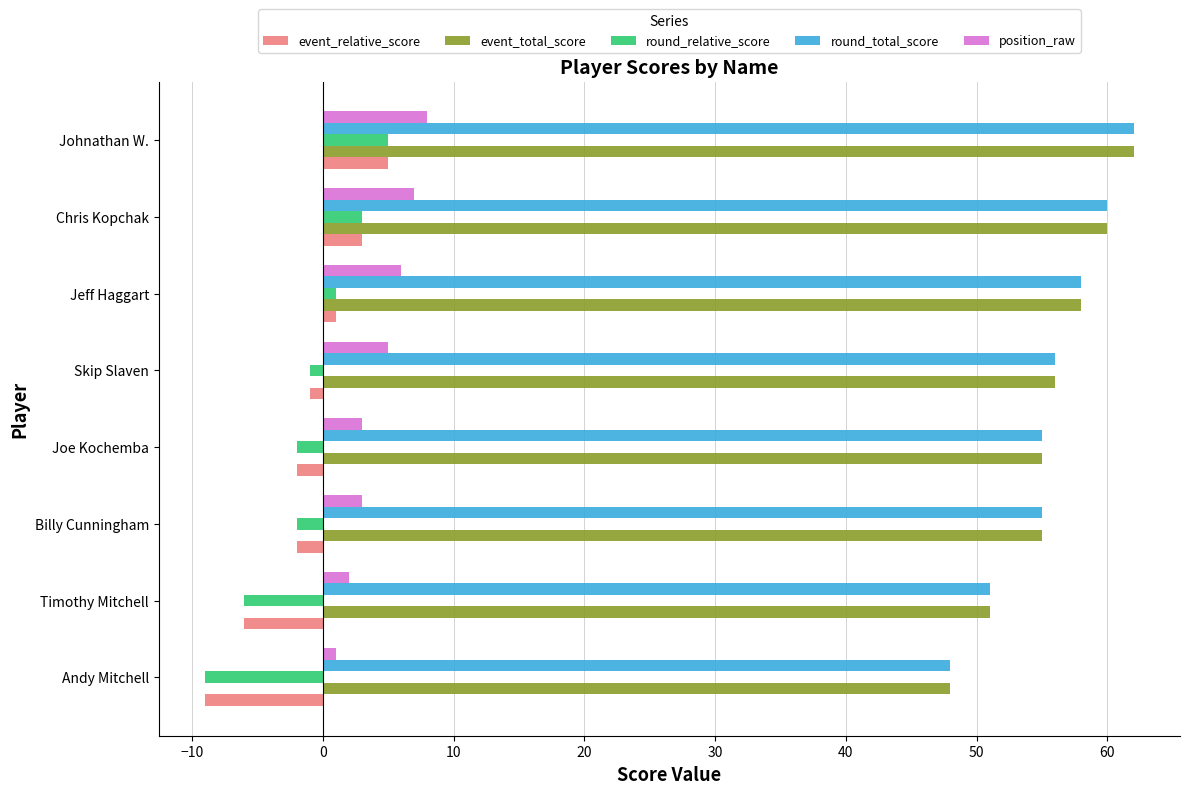

At which label does round_relative_score reach its minimum?

Andy Mitchell